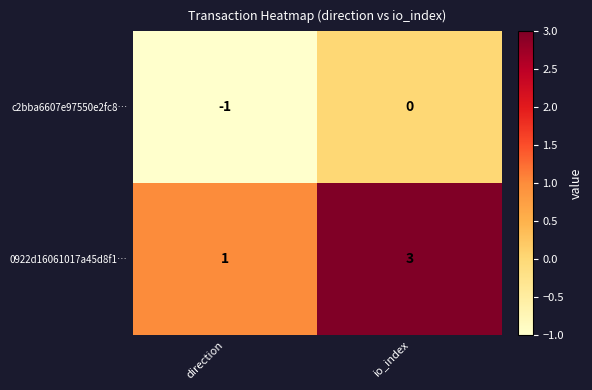

Rank the series by their maximum value, from highest to lowest.

0922d16061017a45d8f1…, c2bba6607e97550e2fc8…